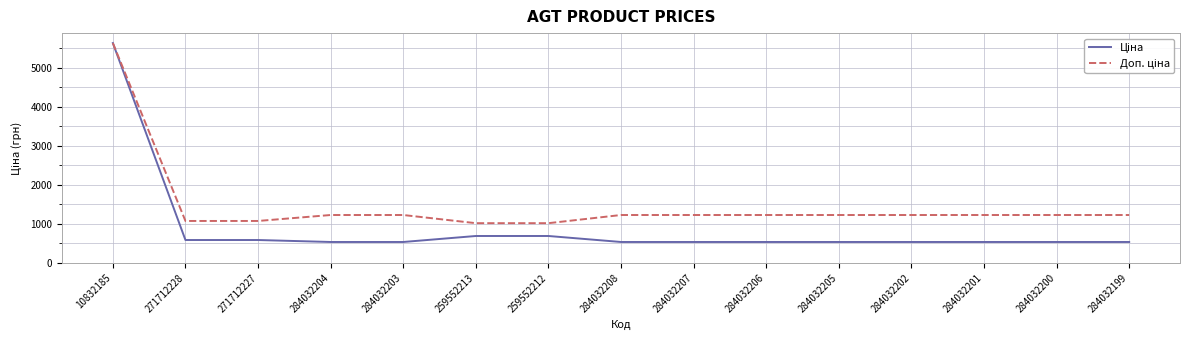

At which category is the sum across all series the highest?

10832185